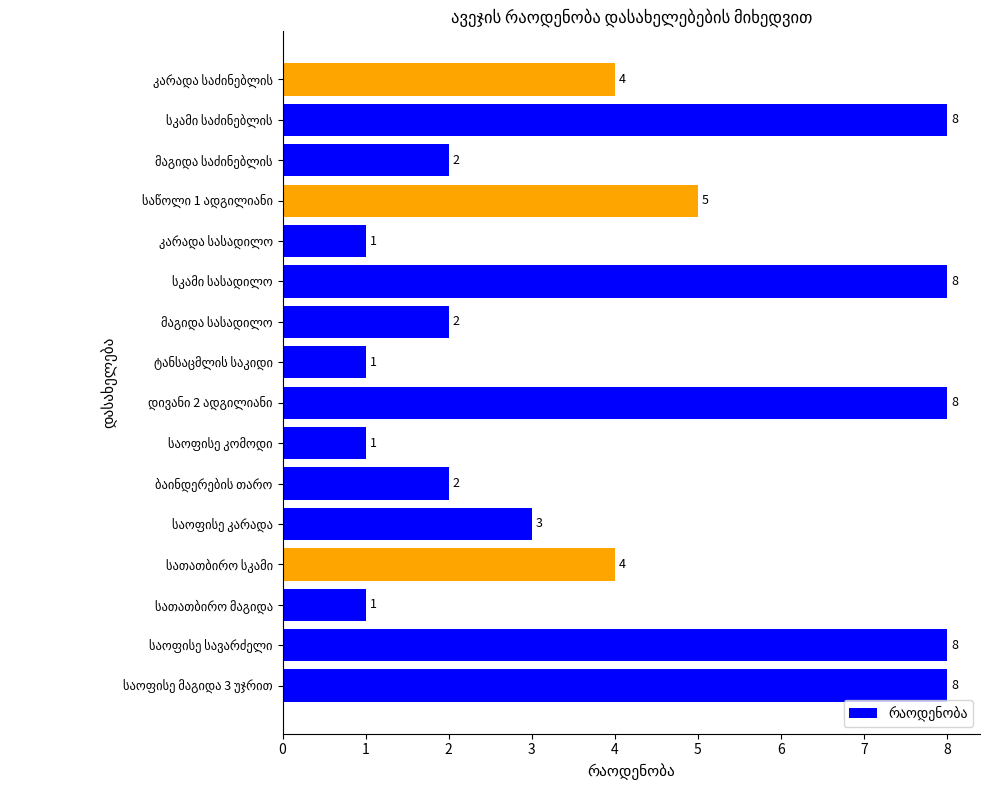

Reading top to bottom, what are all the values shown in this chart?

4	8	2	5	1	8	2	1	8	1	2	3	4	1	8	8